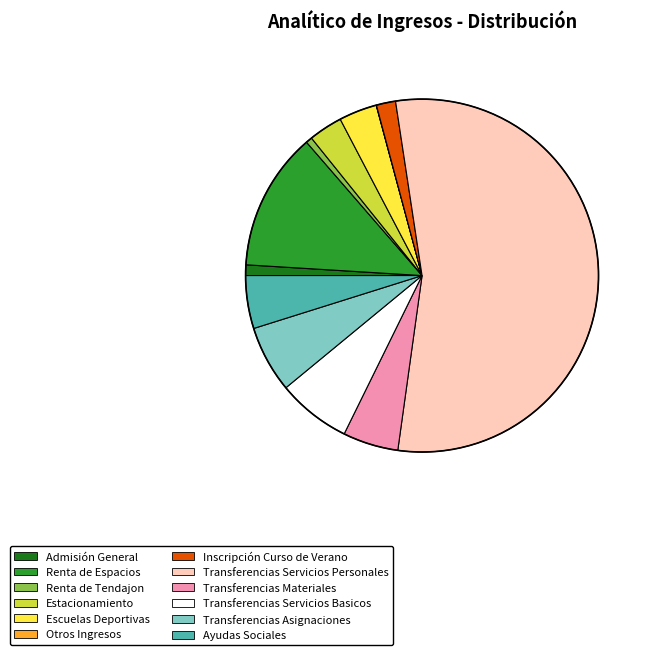

The Renta de Tendajon slice represents 12% of the pie. True or false?

False